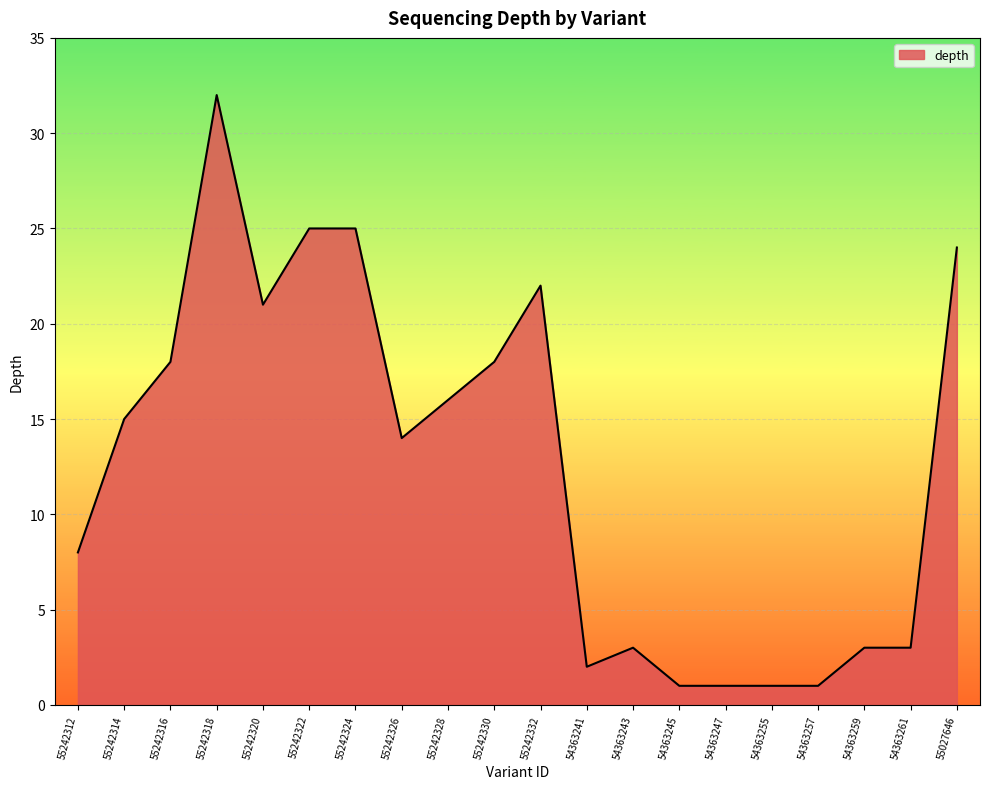

Where is the data nearest to the value 16?

55242328